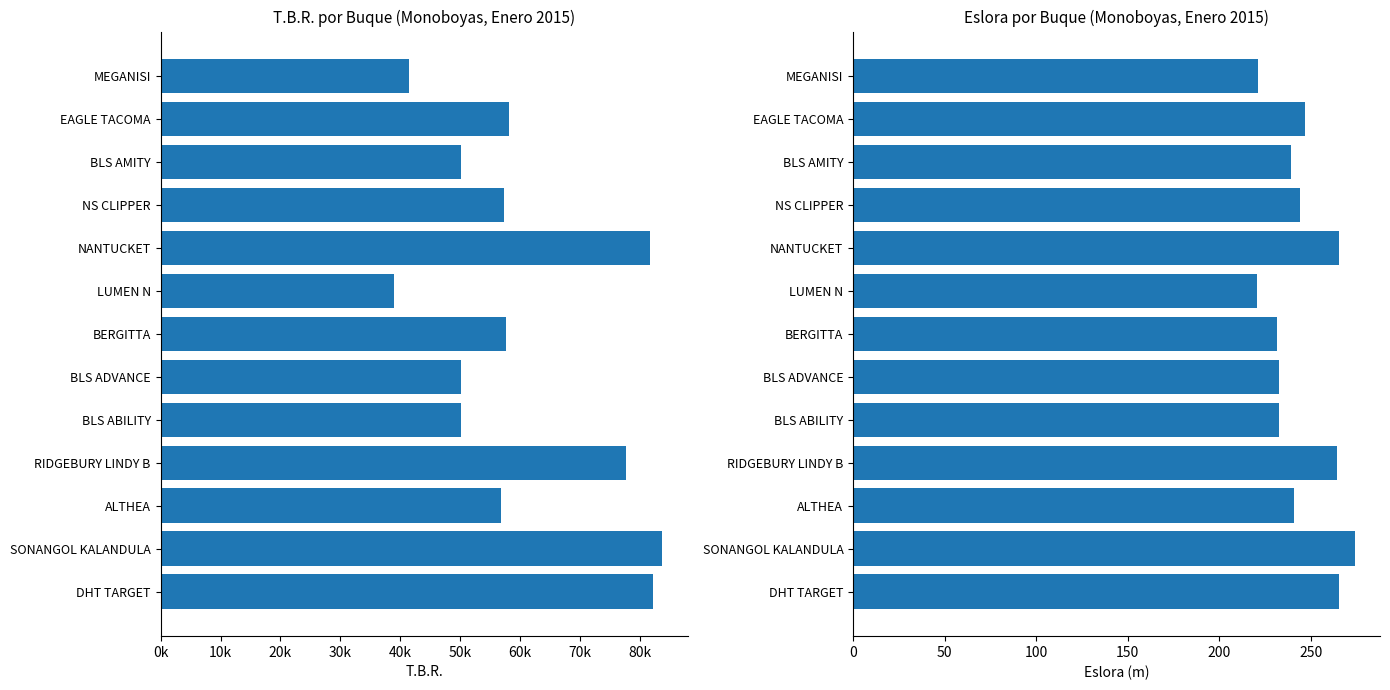

What is the difference between the maximum and minimum values in the ESLORA series?

53.7